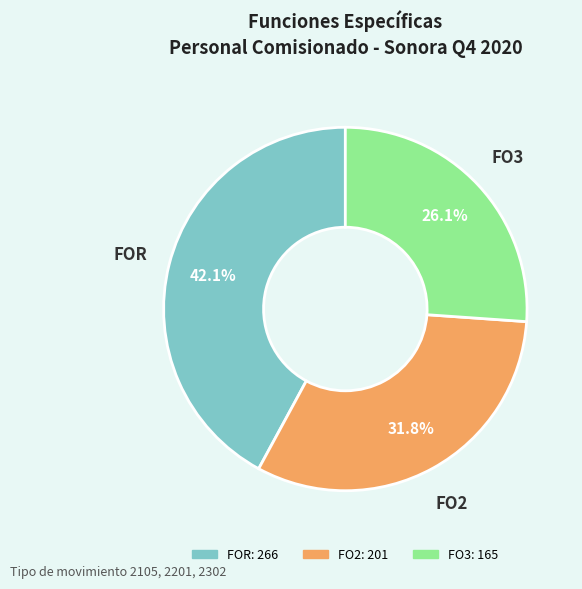

Is there a majority slice in this chart?

No